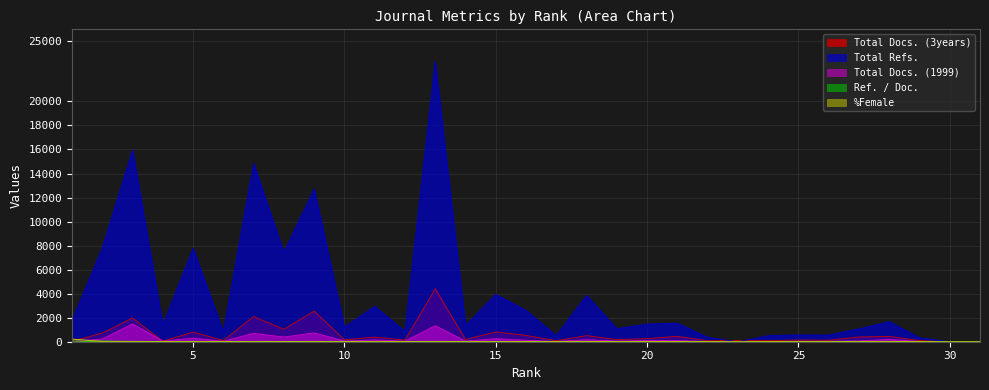

What is the difference between the Total Docs. (3years) values at 7 and 25?

1953